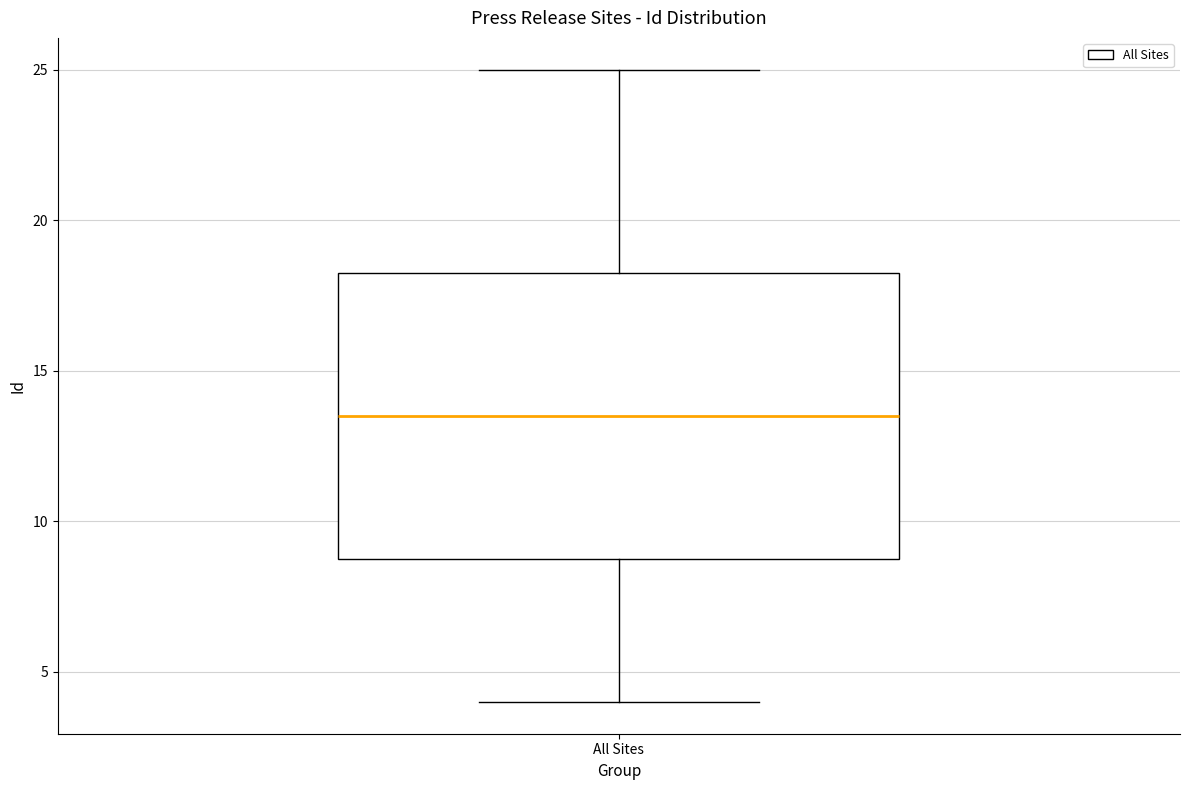

Where is the lower edge of the box for All Sites on the y-axis? The values are not printed on the chart, so give them approximately, as read against the axis.

9.0